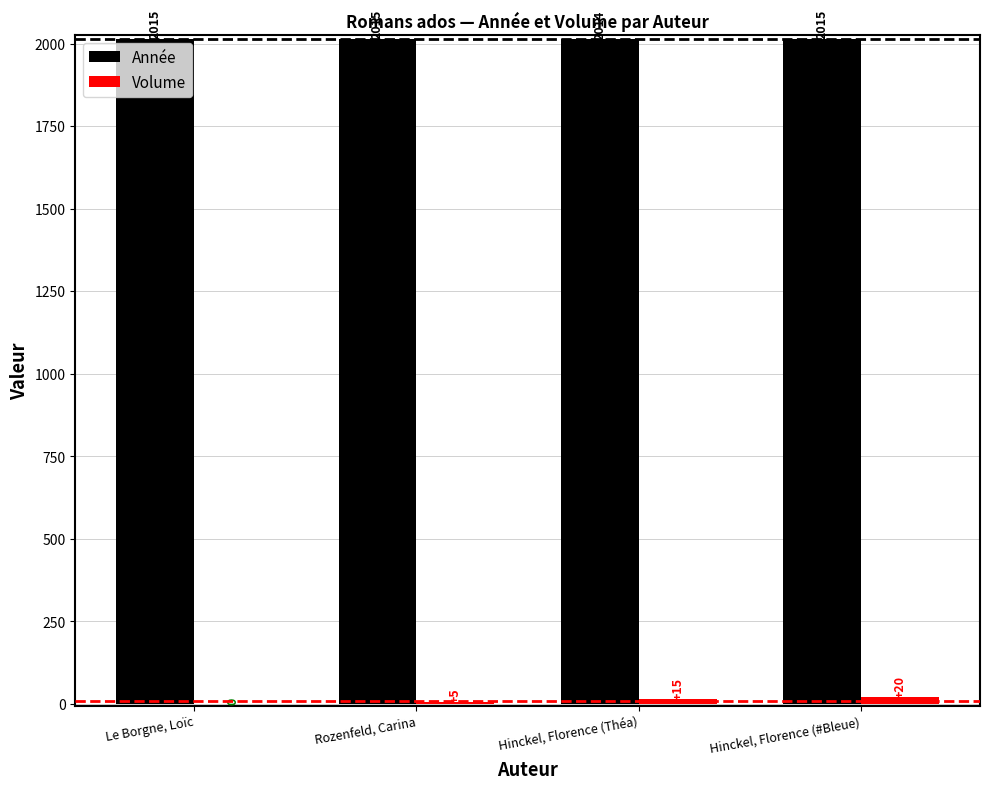

How many categories are shown in the chart?

4